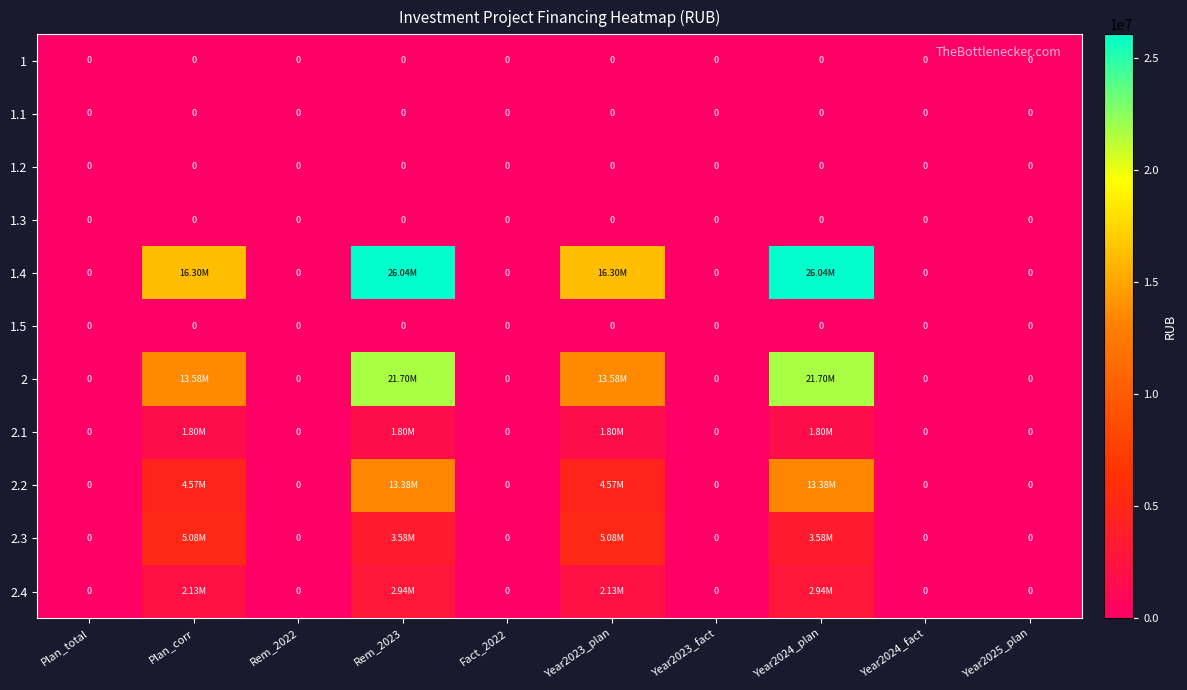

How many positive values does the 2 series have?

4